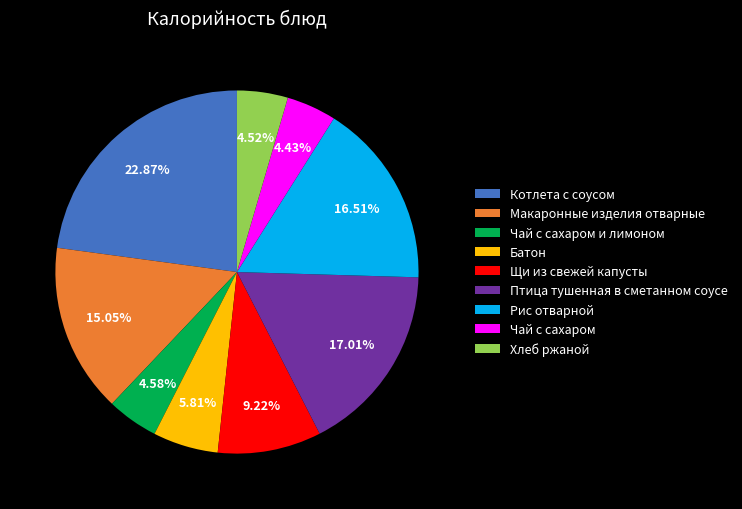

Combined, what portion of the pie is Щи из свежей капусты and Рис отварной?

25.7%